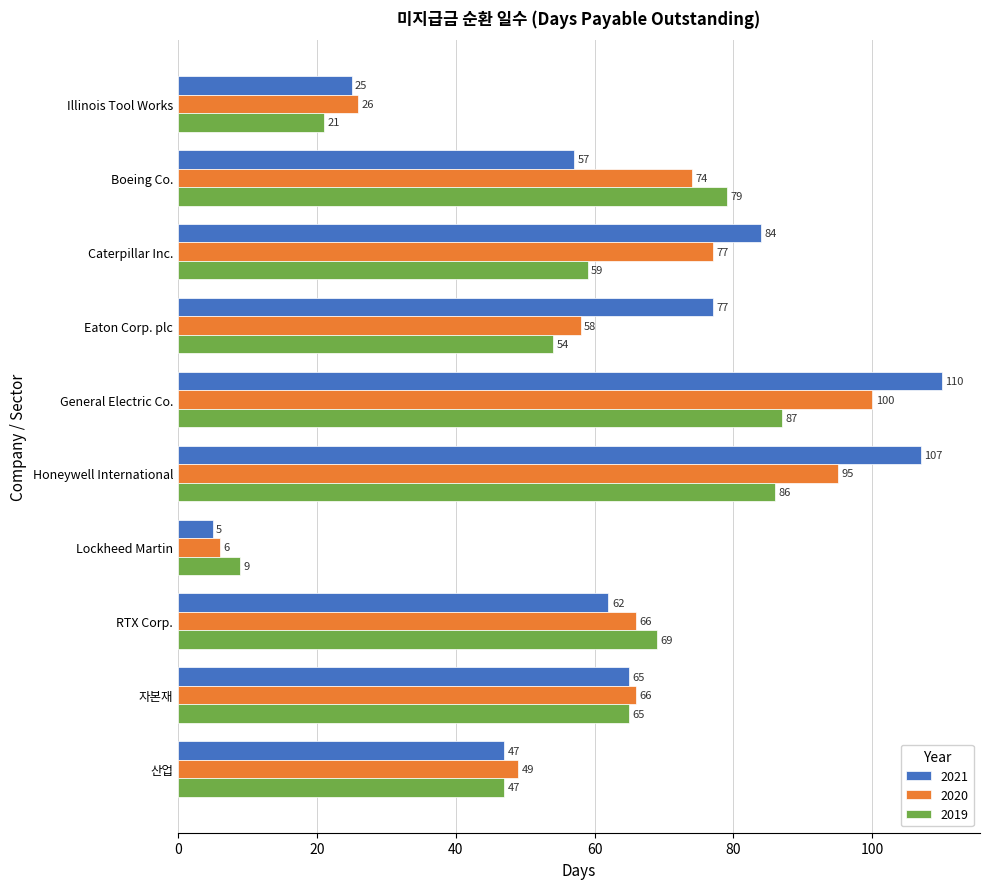

How many series are shown in this chart?

3